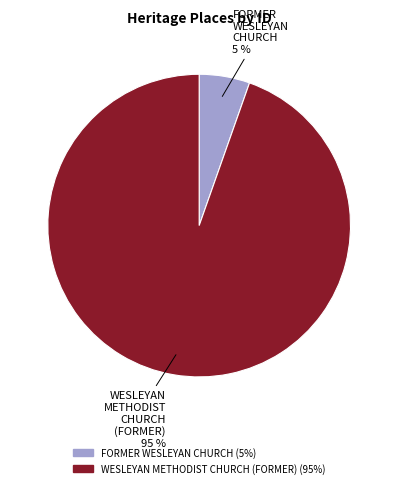

To the nearest percent, what is the average slice percentage?

50%